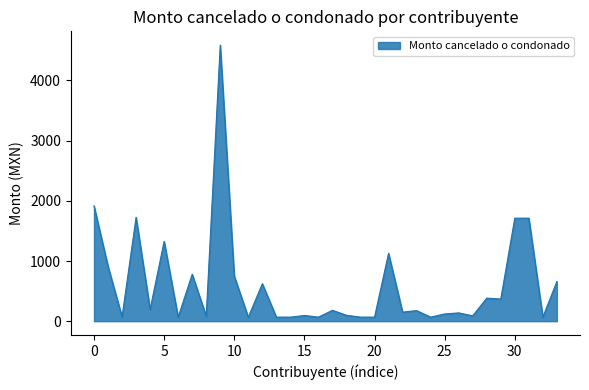

What is the maximum value shown in the chart?

4586.7